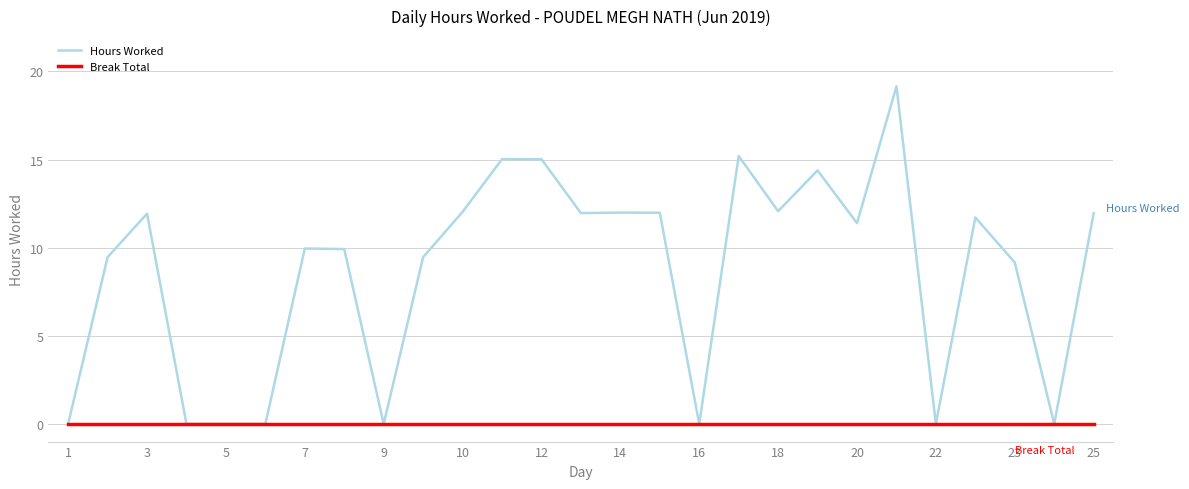

Which series has the largest total across all categories?

Hours Worked